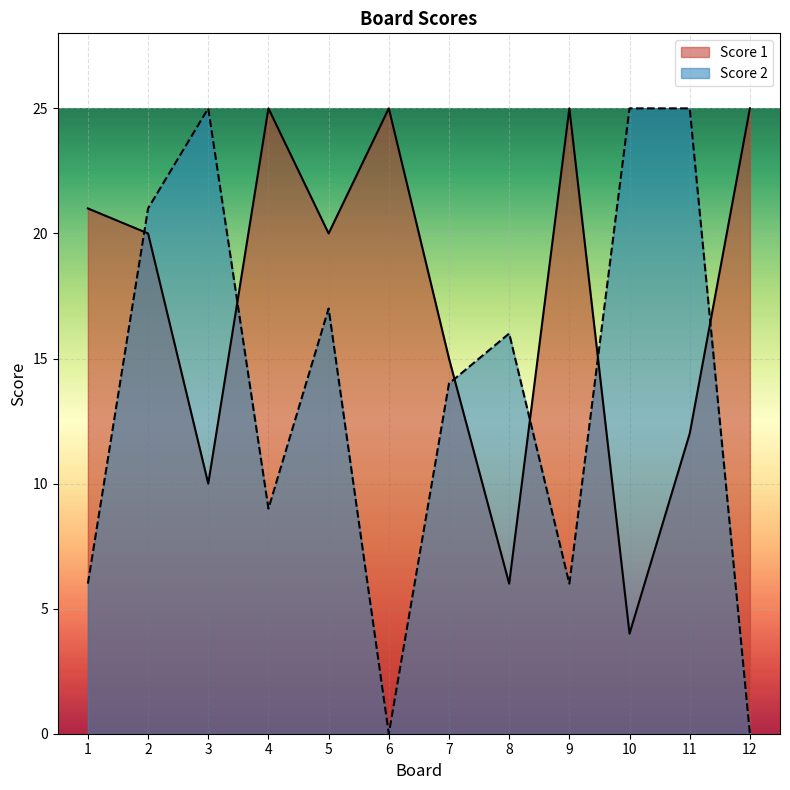

List the labels in order of Score 1 value, smallest first.

10, 8, 3, 11, 7, 2, 5, 1, 4, 6, 9, 12